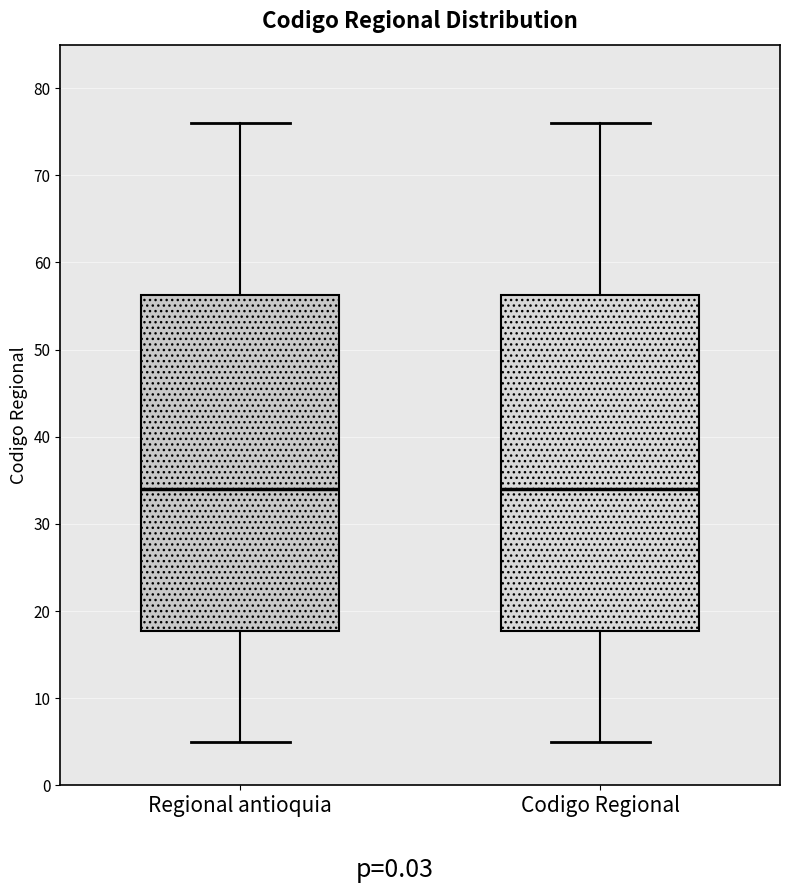

Reading left to right, transcribe this box plot: for each box, give where its median line is, the range the box spans, and where its two whiskers end, as read against the y-axis. The values are not printed on the chart, so give them approximately, as read against the axis.

Regional antioquia: median 34, box 18 to 56, whiskers 5 to 76
Codigo Regional: median 34, box 18 to 56, whiskers 5 to 76